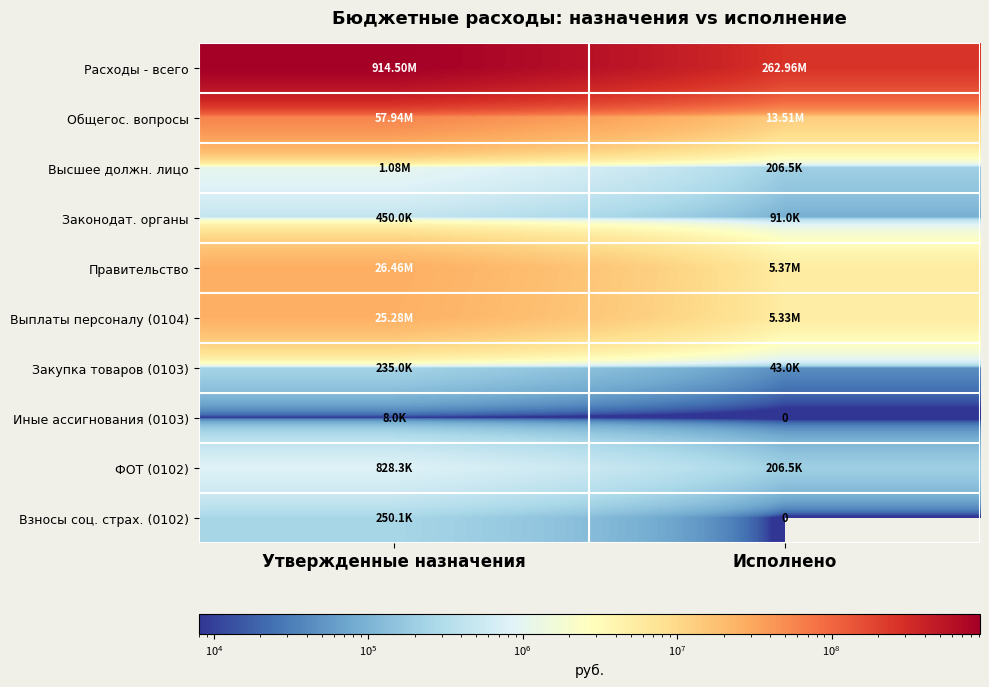

Between Исполнено and Утвержденные назначения, which is larger?

Утвержденные назначения